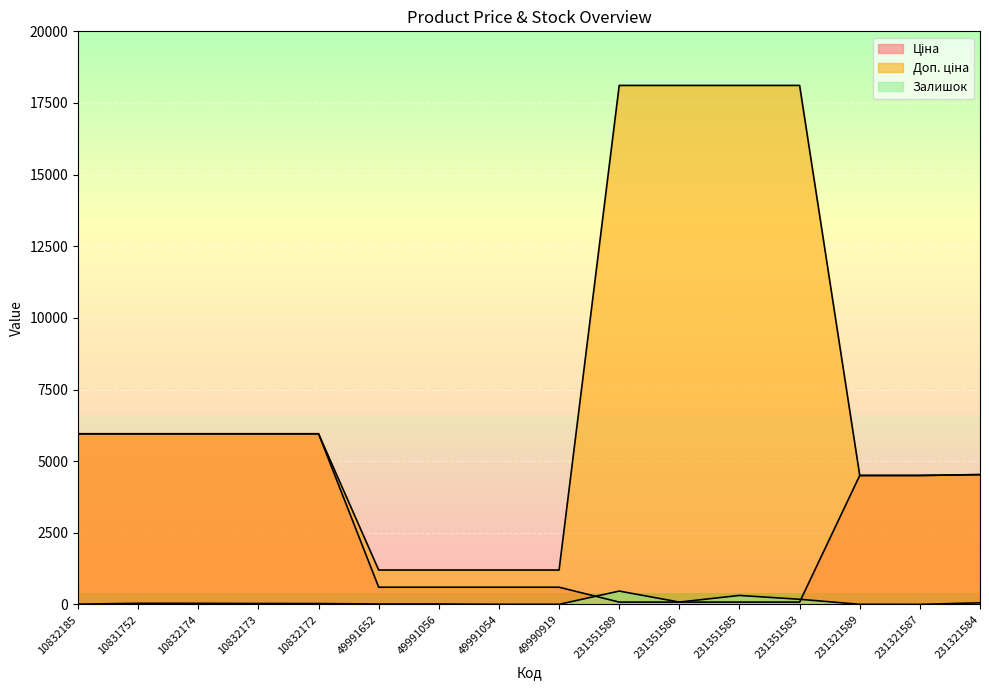

How many lines are shown in the chart?

3